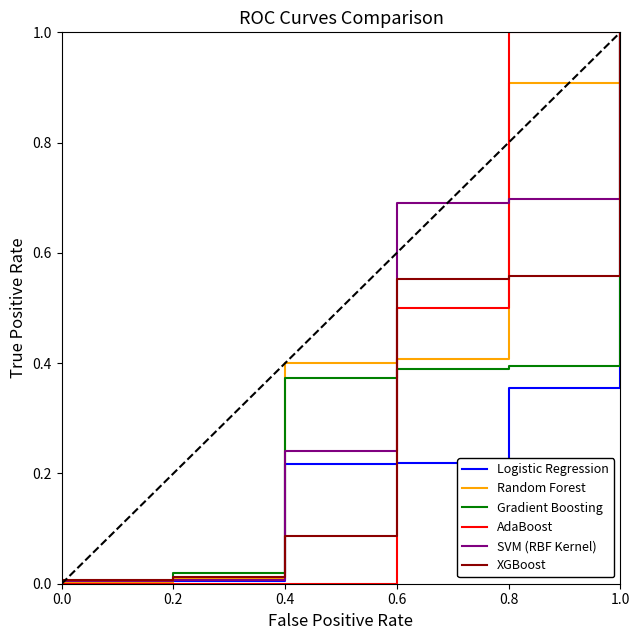

Which series has the largest range (max minus min)?

Logistic Regression